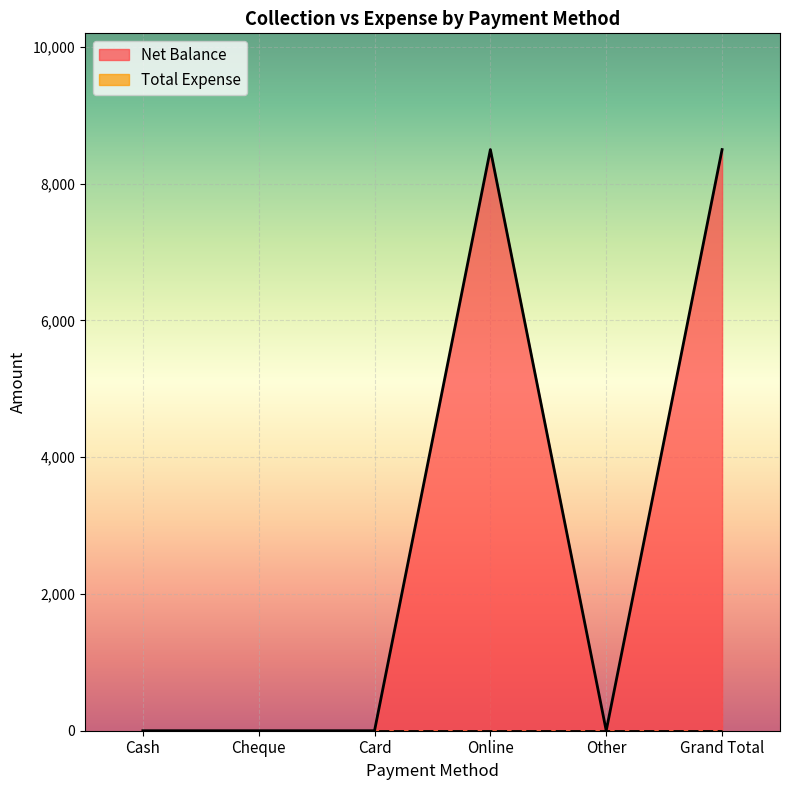

Rank the categories by value from lowest to highest.

Cash, Cheque, Card, Other, Online, Grand Total